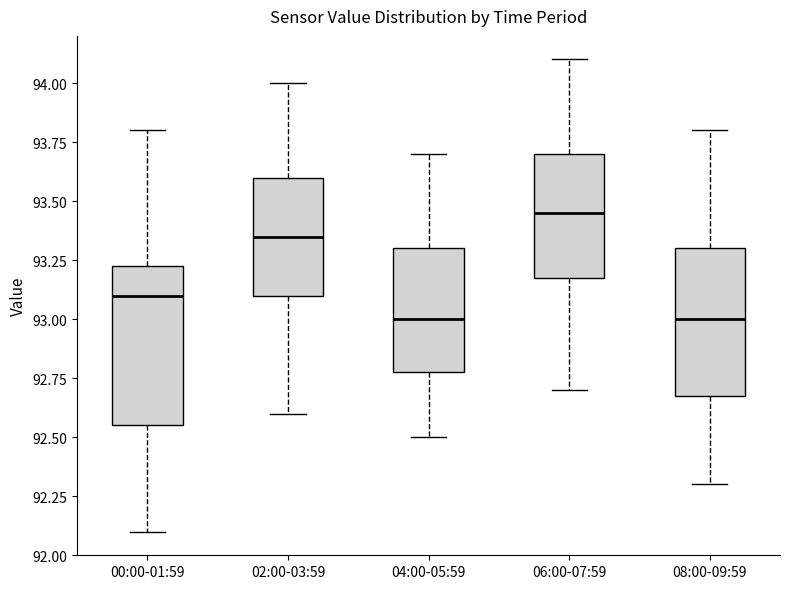

Reading left to right, read every box against the y-axis: the position of its median line, the range the box covers, and the ends of its whiskers. The values are not printed on the chart, so give them approximately, as read against the axis.

00:00-01:59: median 93.10, box 92.55 to 93.25, whiskers 92.10 to 93.80
02:00-03:59: median 93.35, box 93.10 to 93.60, whiskers 92.60 to 94.00
04:00-05:59: median 93.00, box 92.80 to 93.30, whiskers 92.50 to 93.70
06:00-07:59: median 93.45, box 93.20 to 93.70, whiskers 92.70 to 94.10
08:00-09:59: median 93.00, box 92.70 to 93.30, whiskers 92.30 to 93.80